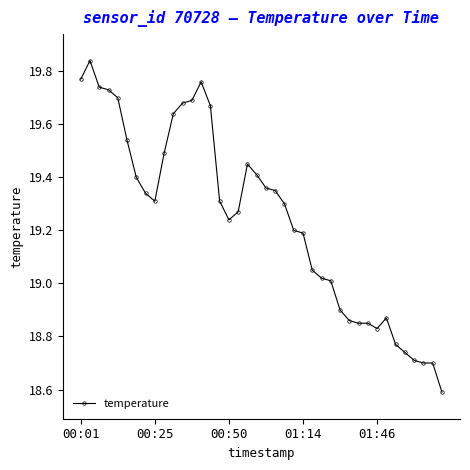

True or false: there are more than 0 points higher than both neighbors.

True